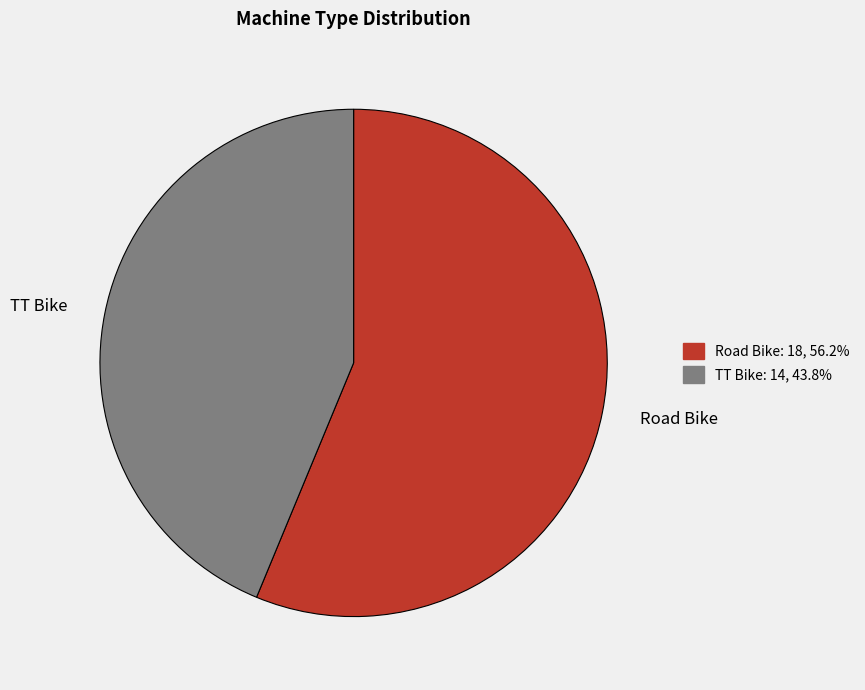

Do Road Bike and TT Bike together represent more than half of the pie?

Yes